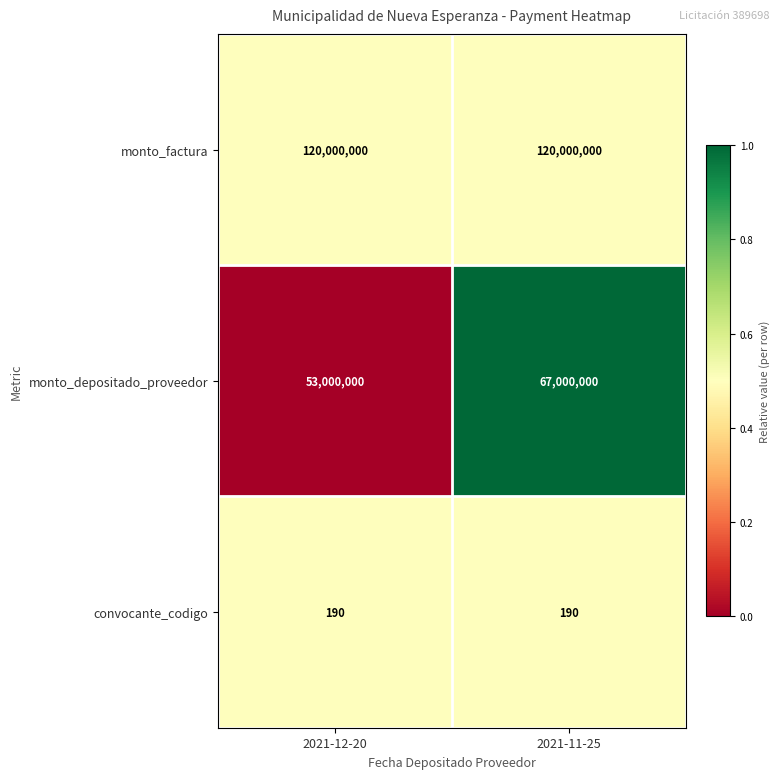

What value does the monto_depositado_proveedor series have at 2021-12-20, to the nearest 10?

53000000